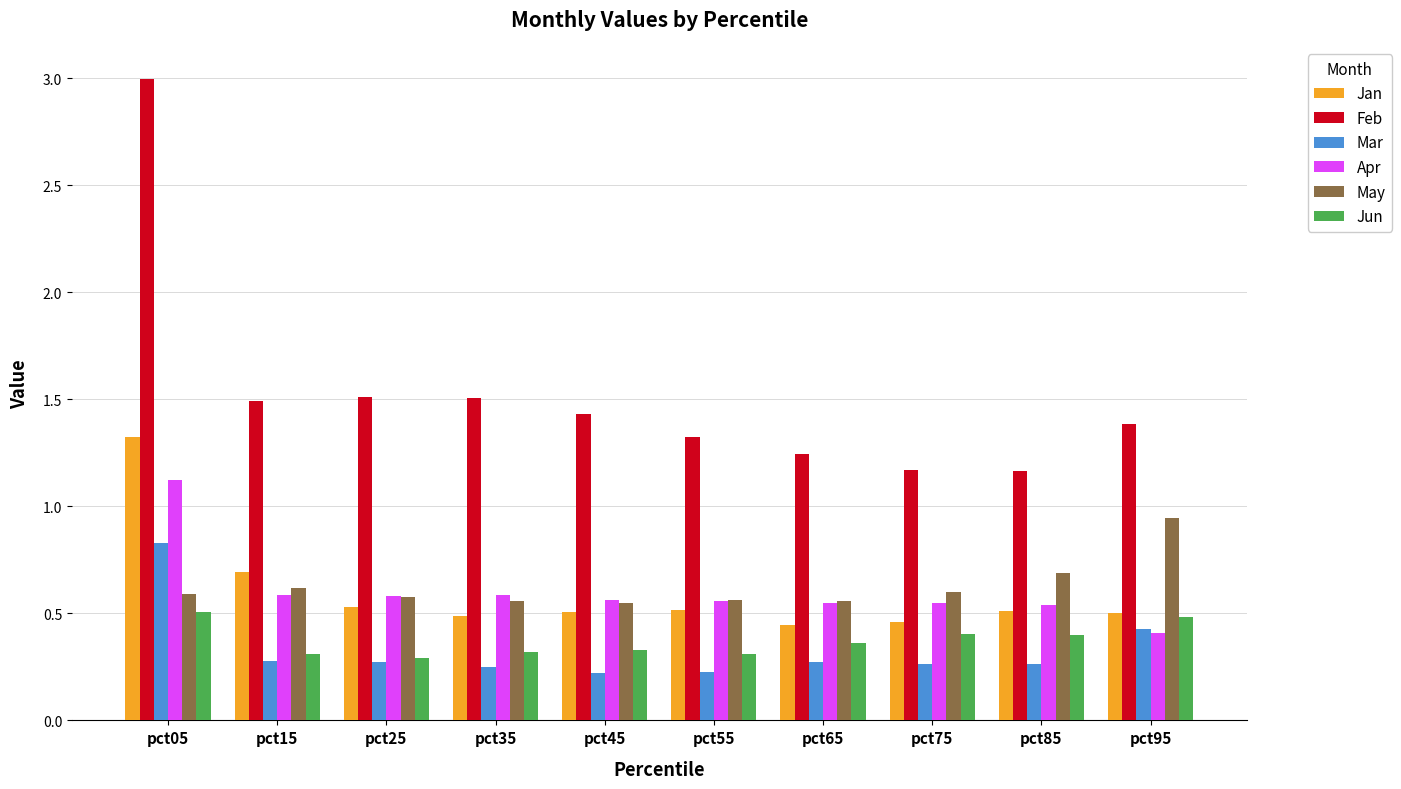

The value of Jan at pct95 is 0.2. True or false?

False